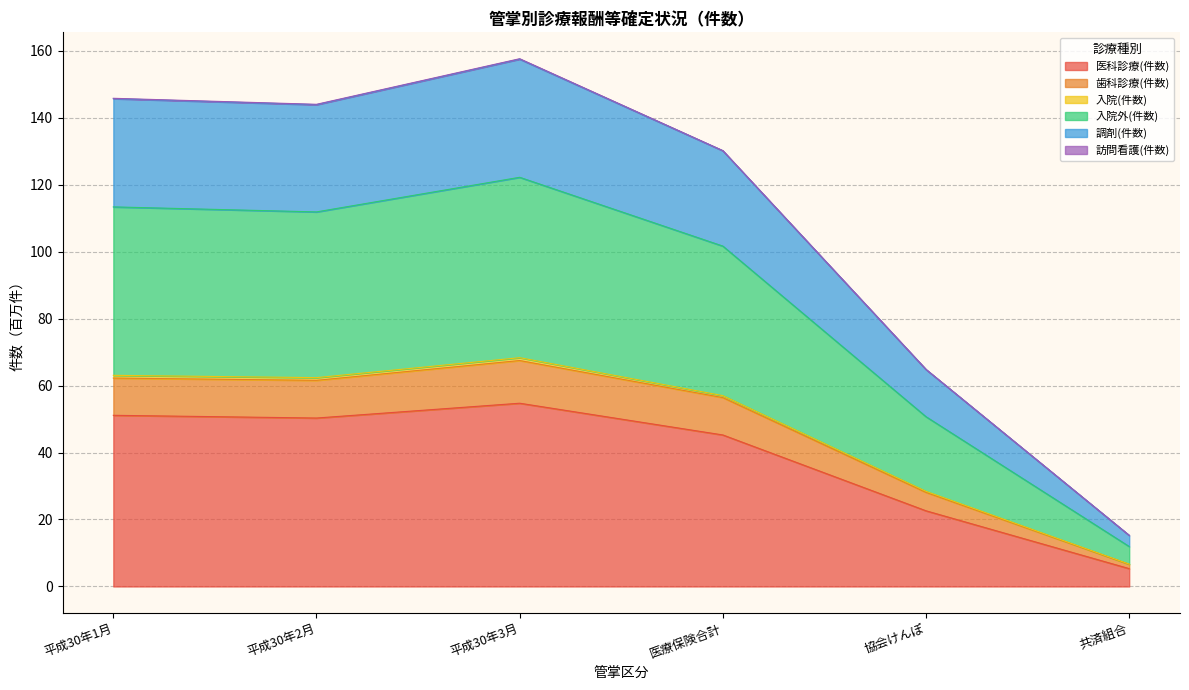

List the labels in order of 医科診療(件数) value, largest first.

平成30年3月, 平成30年1月, 平成30年2月, 医療保険合計, 協会けんぽ, 共済組合